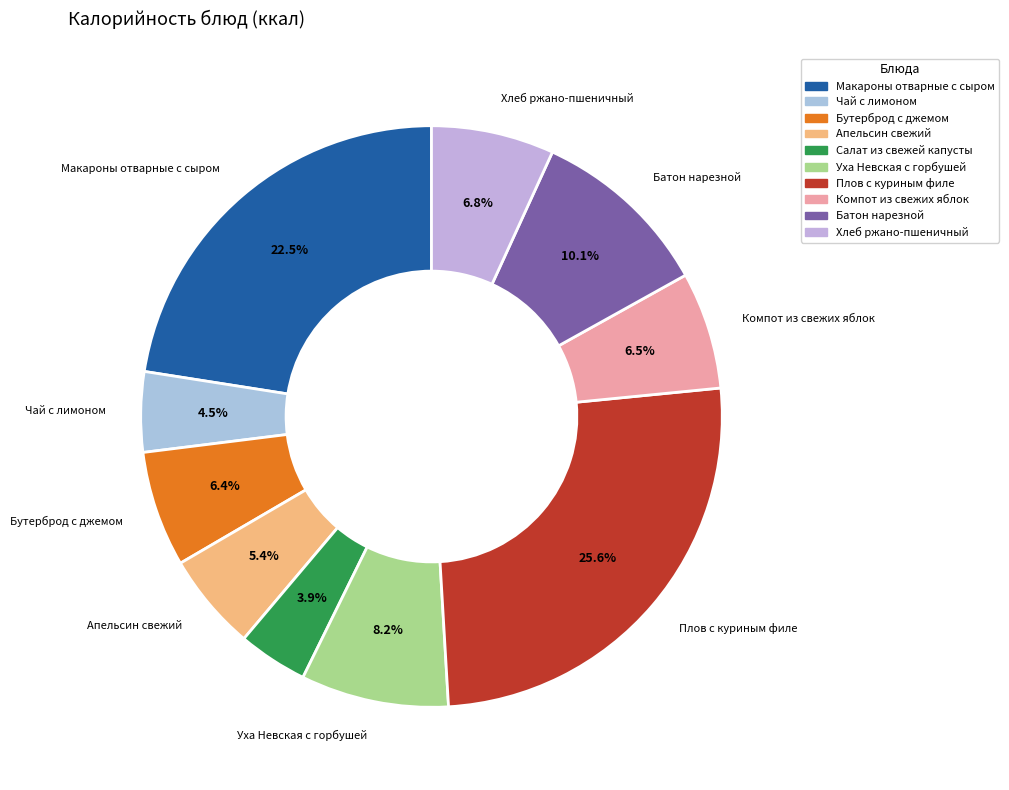

Count the number of slices in the pie.

10